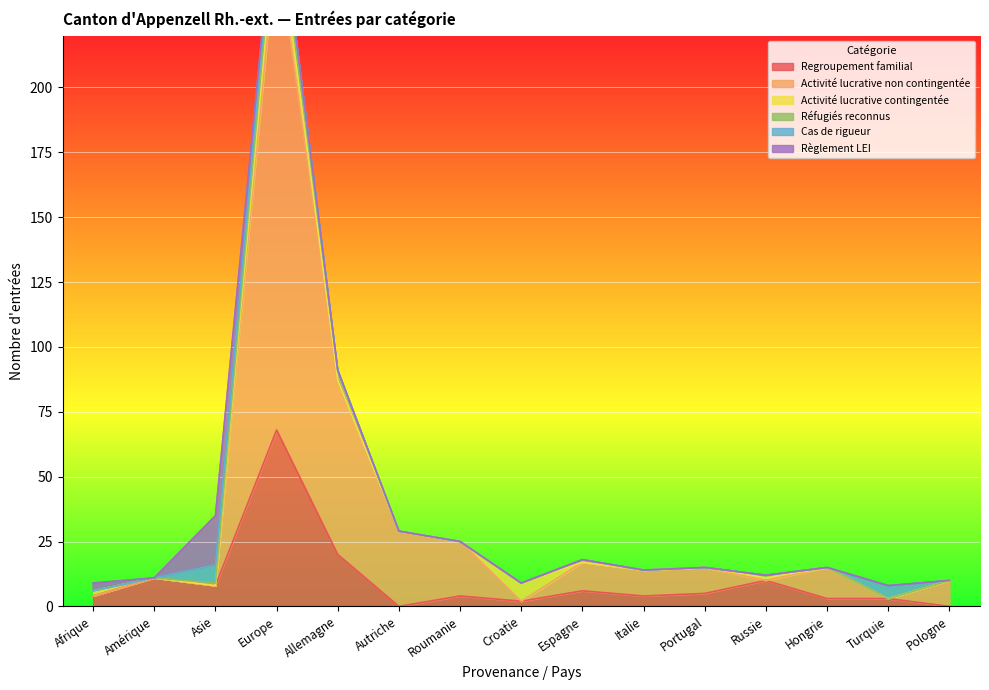

How many data points does each series have?

15